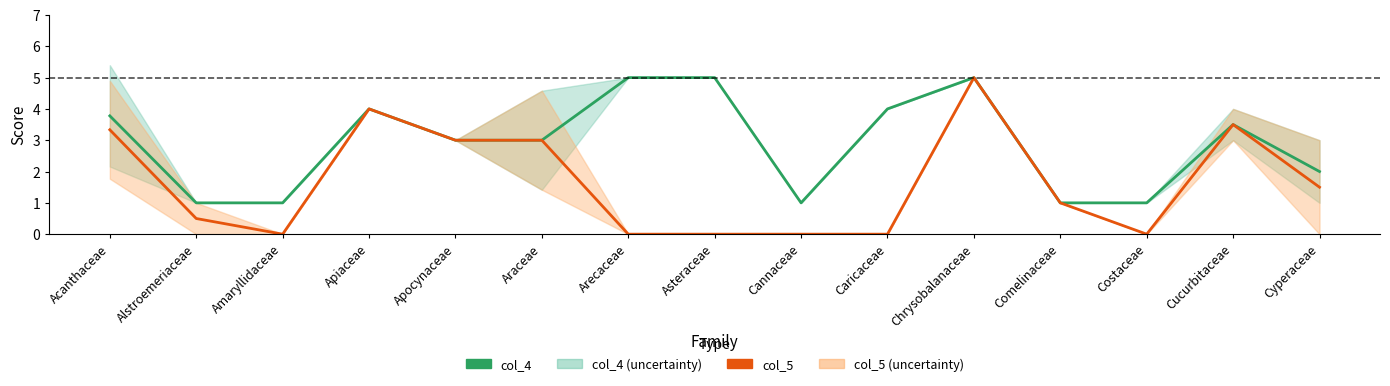

Reading right to left, list all the values displayed in this chart.

col_4: Cyperaceae=2.0	Cucurbitaceae=3.5	Costaceae=1.0	Comelinaceae=1.0	Chrysobalanaceae=5.0	Caricaceae=4.0	Cannaceae=1.0	Asteraceae=5.0	Arecaceae=5.0	Araceae=3.0	Apocynaceae=3.0	Apiaceae=4.0	Amaryllidaceae=1.0	Alstroemeriaceae=1.0	Acanthaceae=3.8
col_5: Cyperaceae=1.5	Cucurbitaceae=3.5	Costaceae=0.0	Comelinaceae=1.0	Chrysobalanaceae=5.0	Caricaceae=0.0	Cannaceae=0.0	Asteraceae=0.0	Arecaceae=0.0	Araceae=3.0	Apocynaceae=3.0	Apiaceae=4.0	Amaryllidaceae=0.0	Alstroemeriaceae=0.5	Acanthaceae=3.3